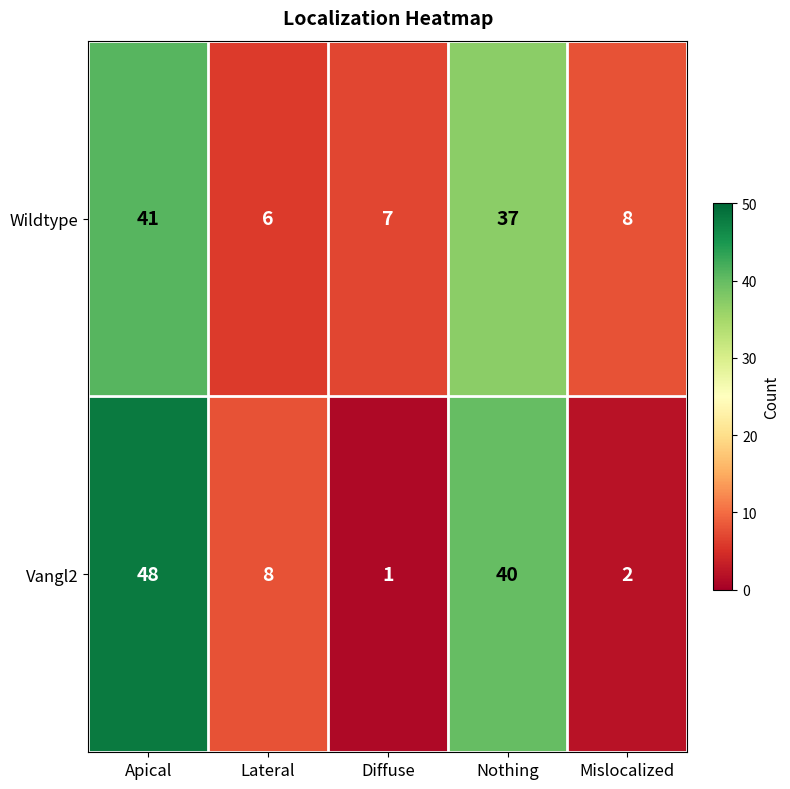

What is the difference between the maximum and minimum values in the Wildtype series?

35